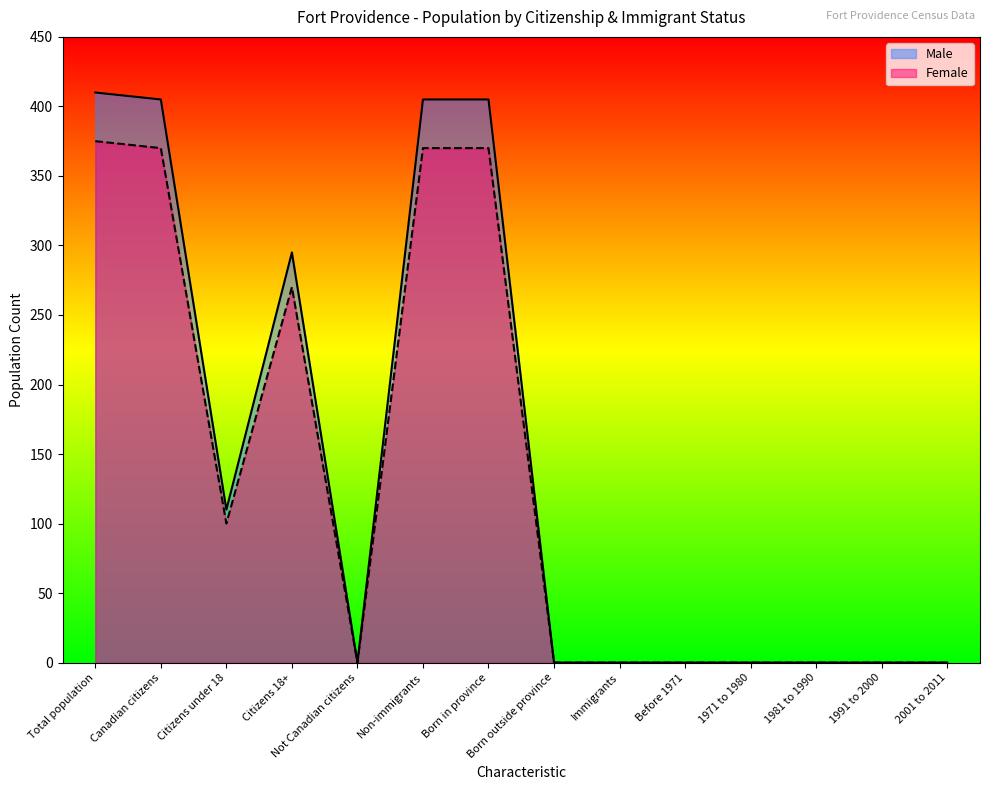

The value of Female at Non-immigrants is 370. True or false?

True